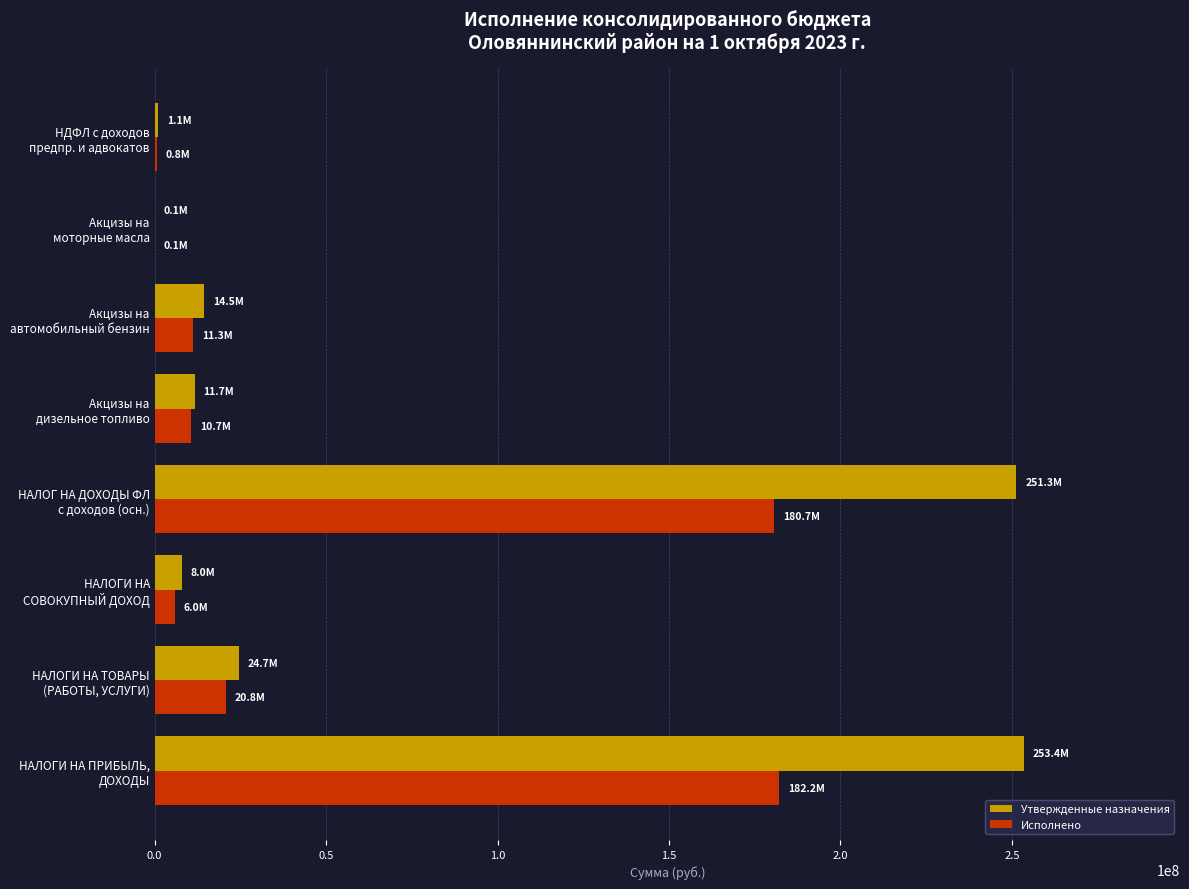

What is the maximum value shown in the chart?

253399700.0